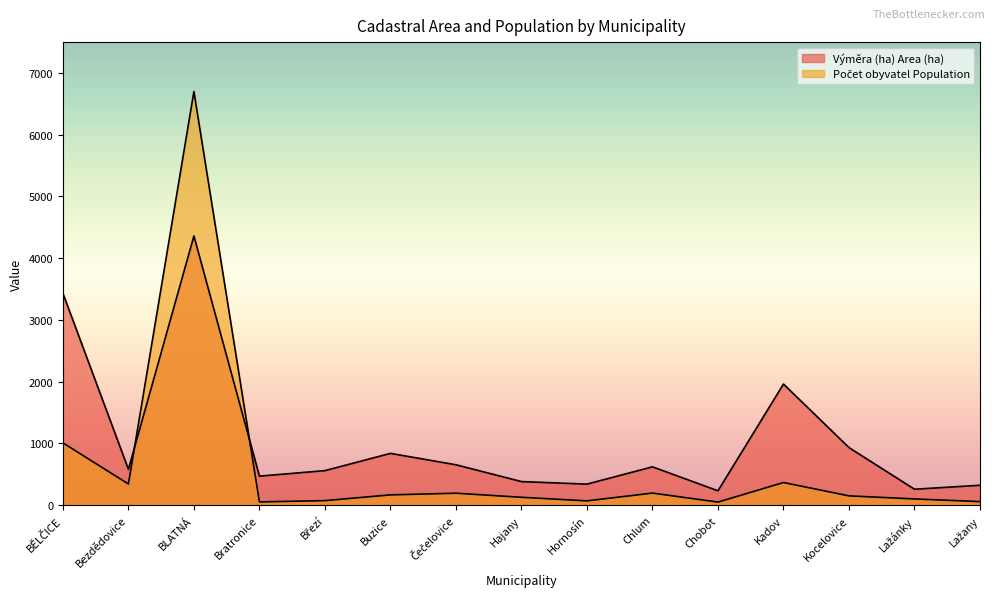

Where does the Výměra (ha) Area (ha) series first go above 581?

BĚLČICE